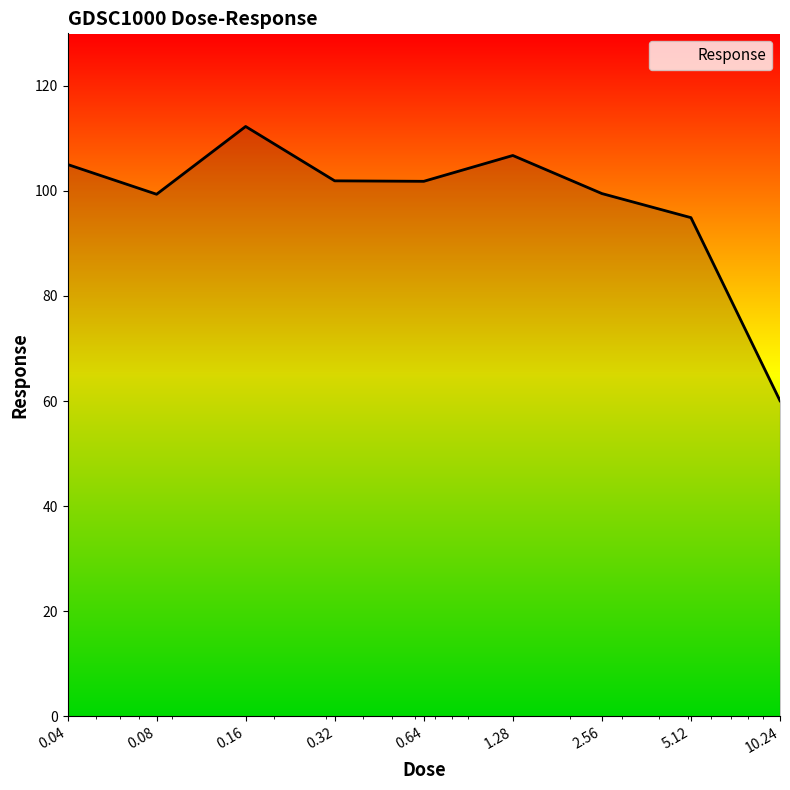

What is the difference between the maximum and minimum values?

52.2